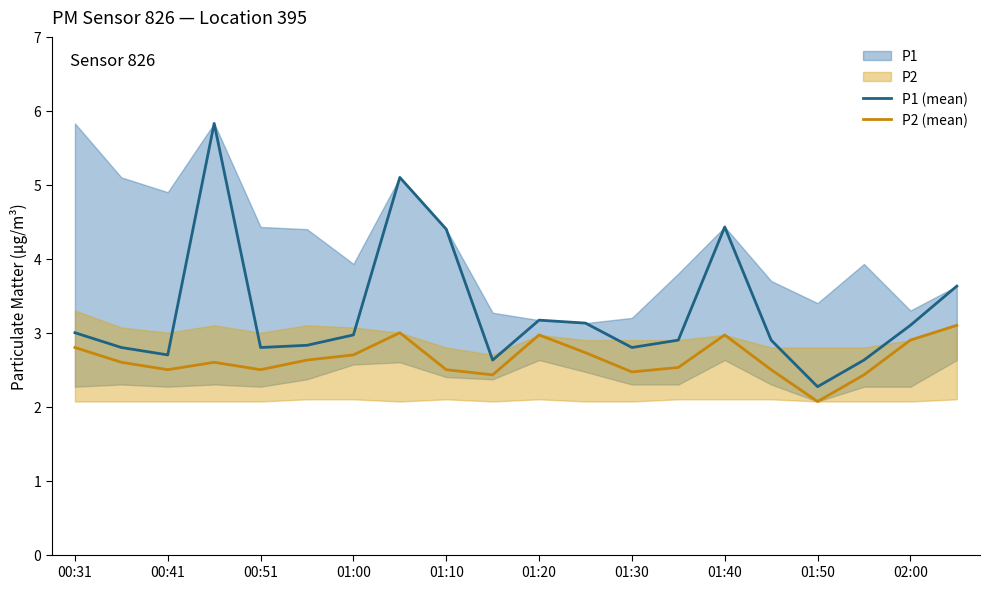

How many interior local valleys does the P2 (mean) series have?

5